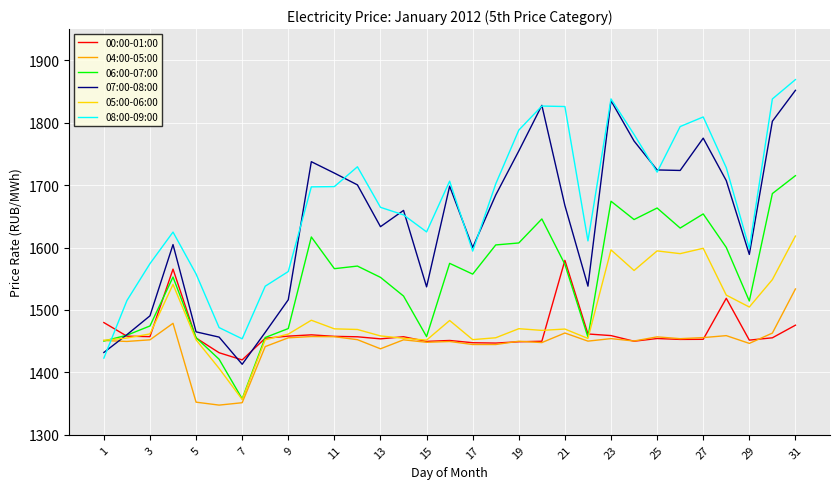

What is the difference between the maximum and minimum values in the 08:00-09:00 series?

446.2